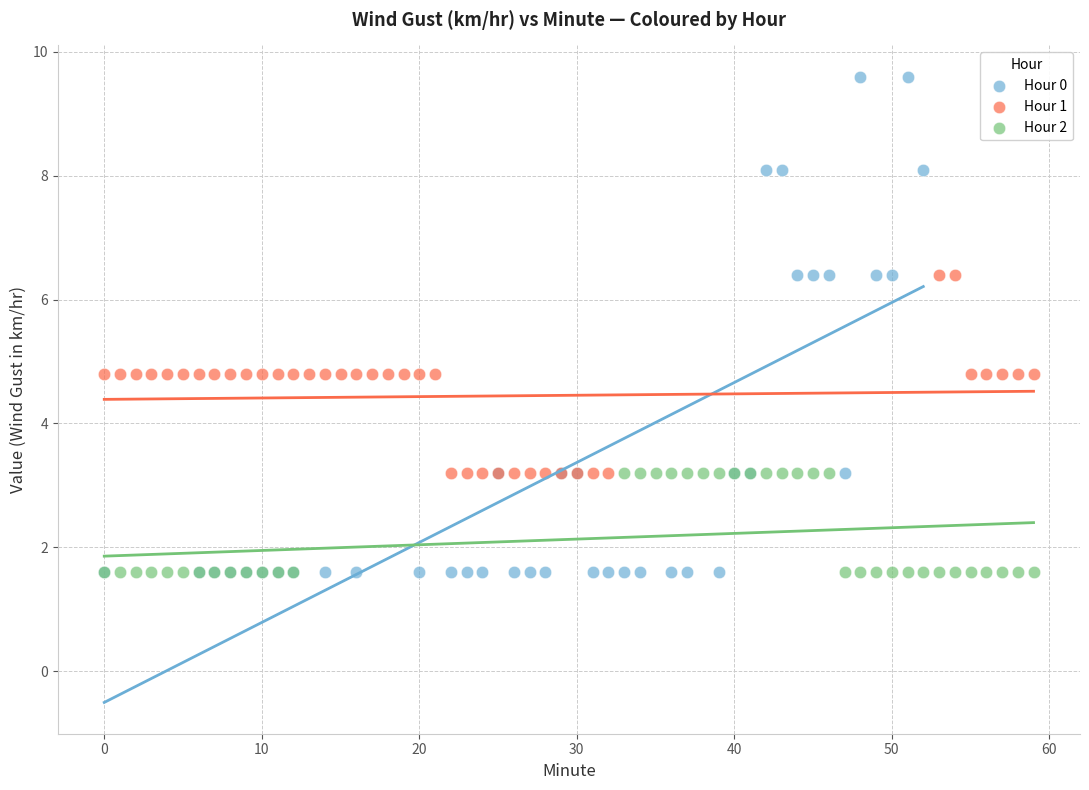

Which series contains the highest Y value?

Hour 0